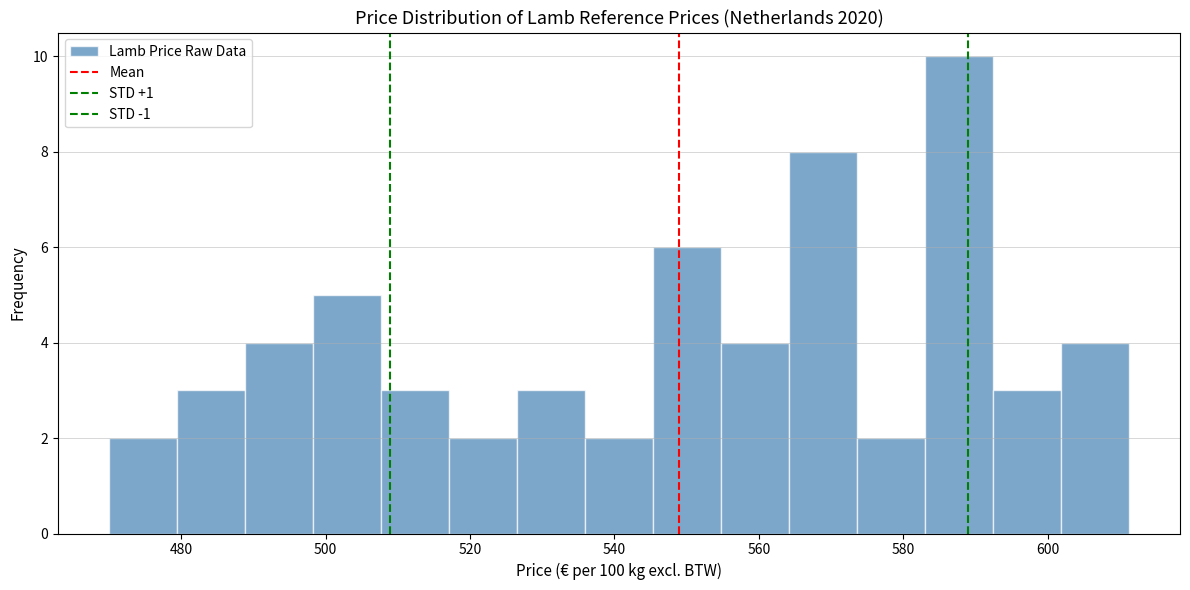

Over which range of the x-axis is the bar tallest?

582 to 592